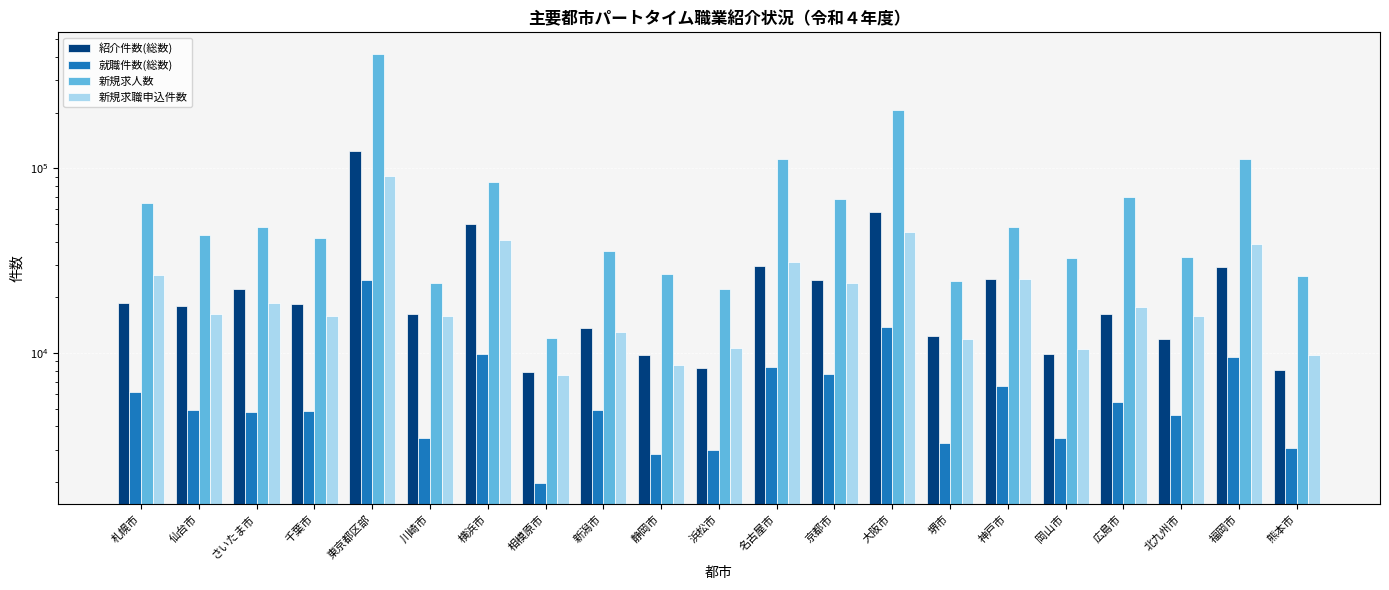

How many groups of bars are there?

21